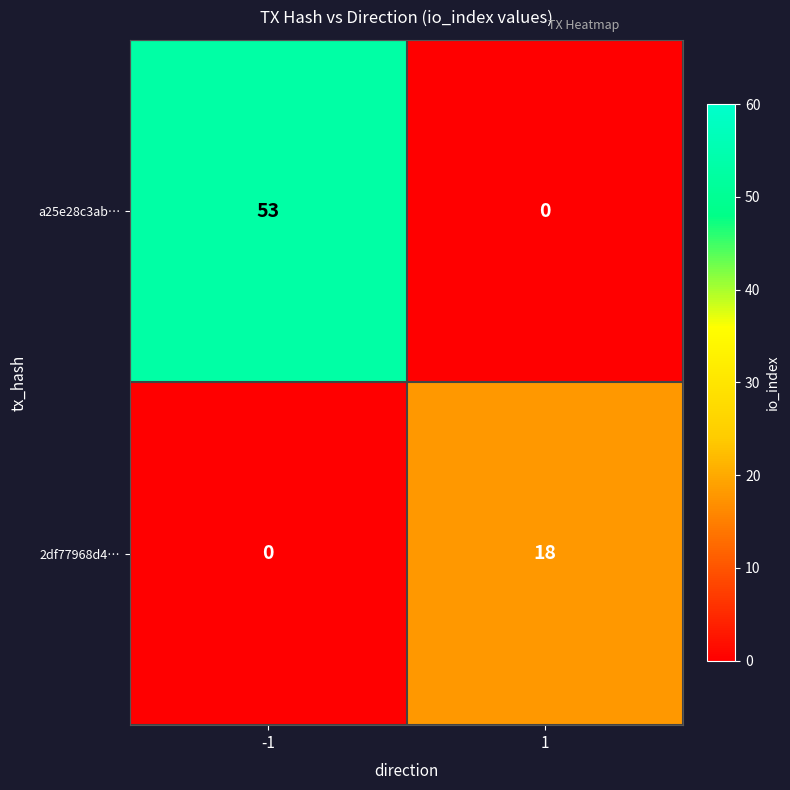

Rank the series by their average value, from highest to lowest.

a25e28c3ab…, 2df77968d4…